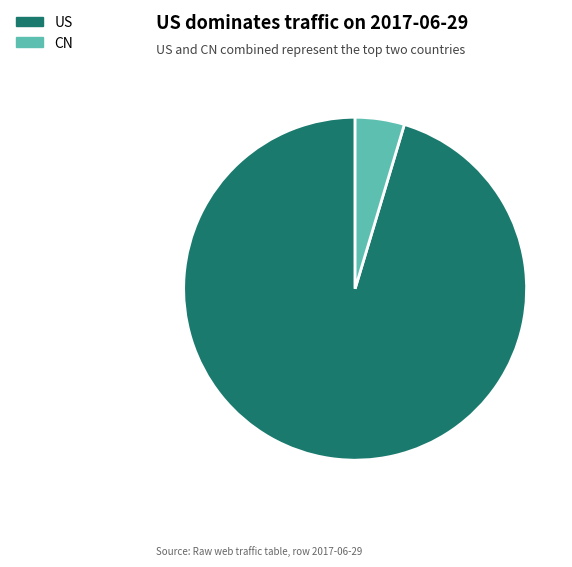

Does US account for over 50% of the chart?

Yes